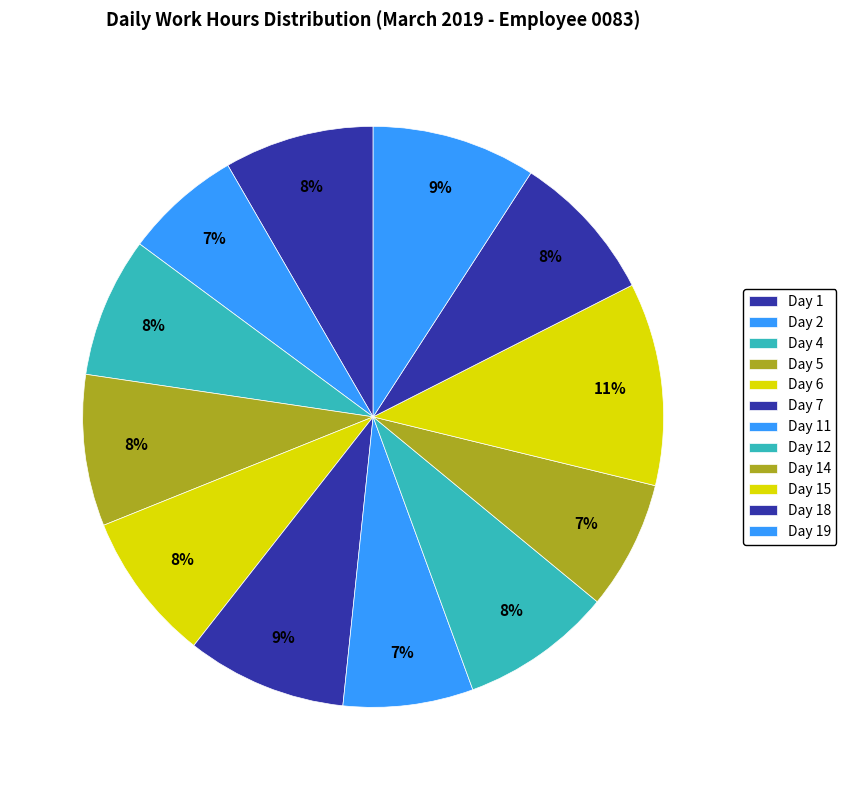

Rank the categories by value from lowest to highest.

Day 2, Day 14, Day 11, Day 4, Day 6, Day 1, Day 18, Day 5, Day 12, Day 7, Day 19, Day 15